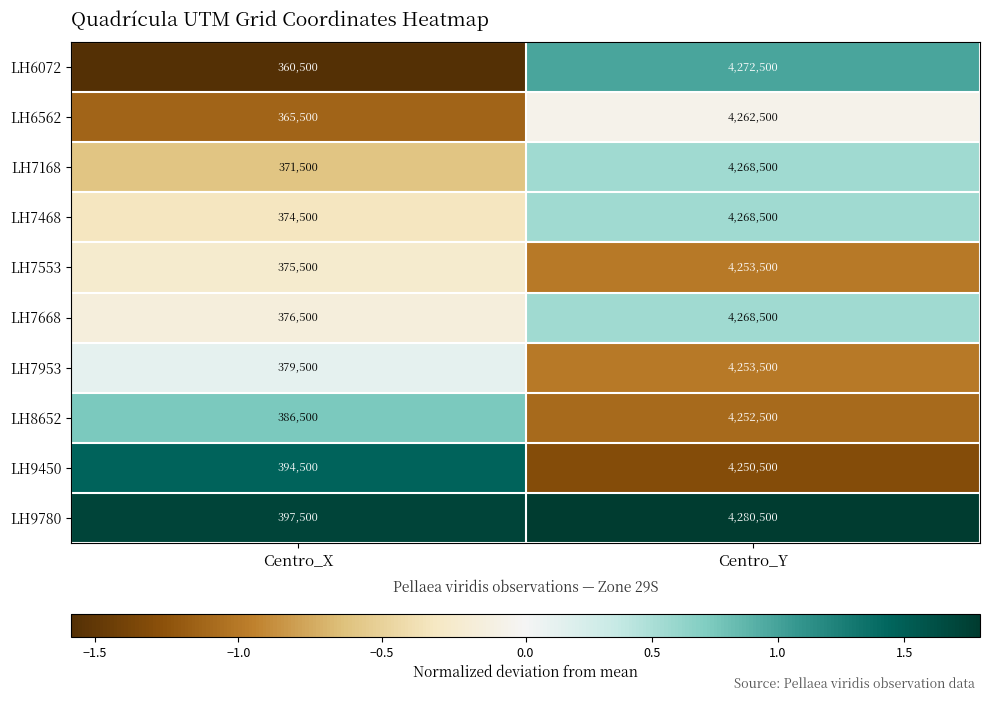

What is the average value of the LH9780 series?

2339000